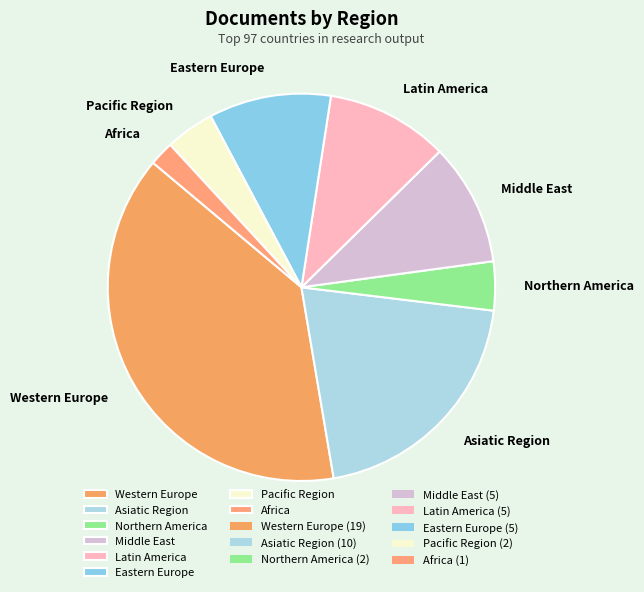

Does any single category account for the majority?

No